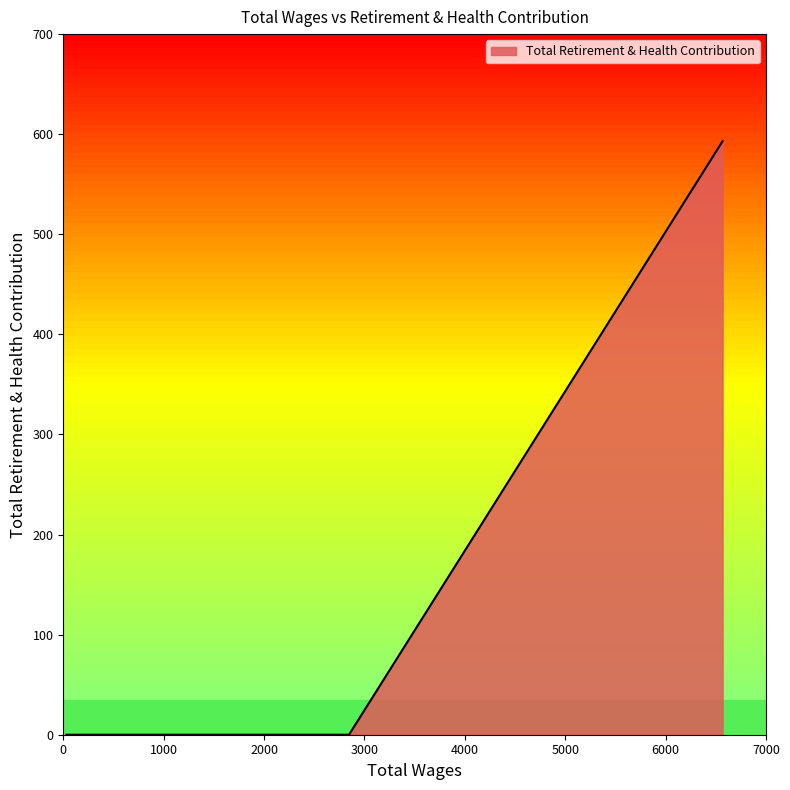

What is the greatest value displayed?

593